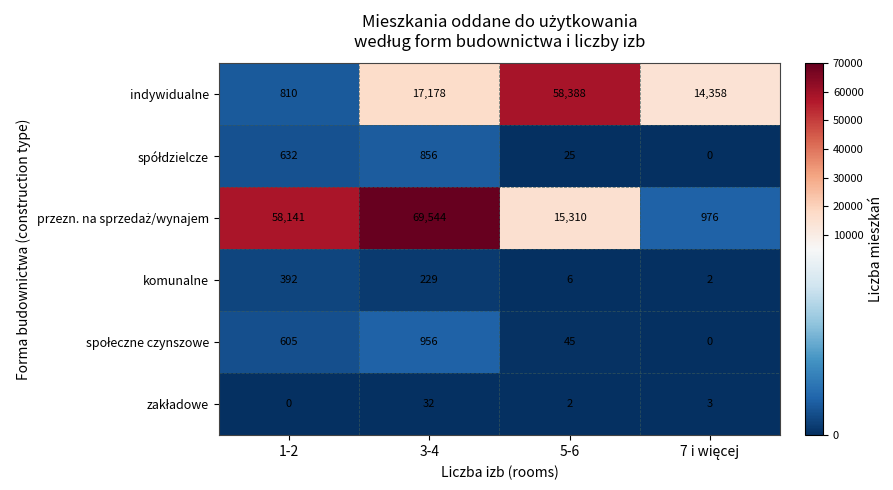

Which category has the highest value across all series?

3-4